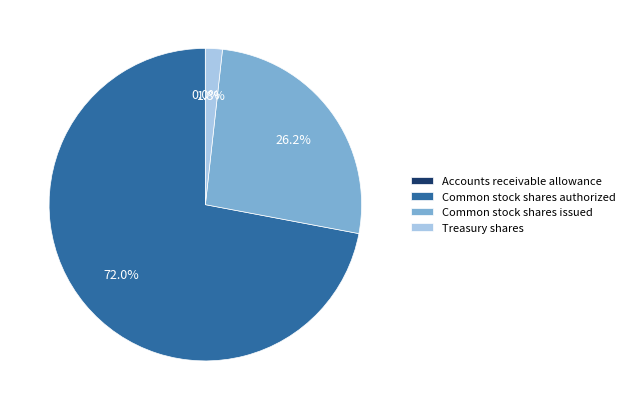

Which has a higher value, Common stock shares authorized or Treasury shares?

Common stock shares authorized